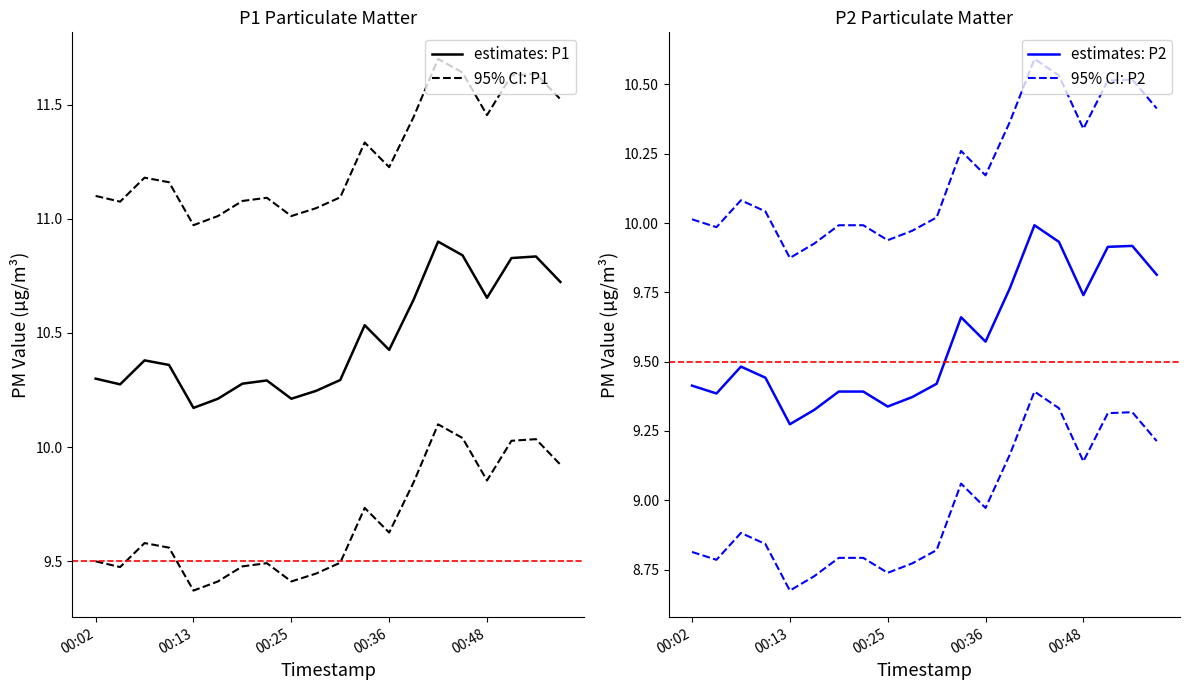

How many interior local valleys does the estimates: P2 series have?

5